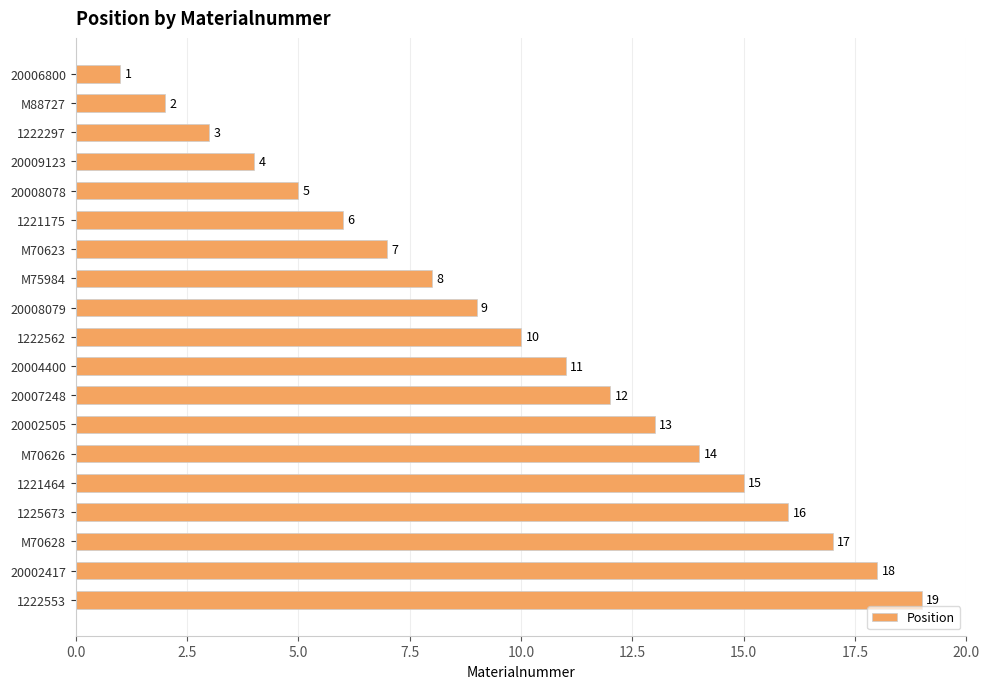

Rank the categories by value from highest to lowest.

1222553, 20002417, M70628, 1225673, 1221464, M70626, 20002505, 20007248, 20004400, 1222562, 20008079, M75984, M70623, 1221175, 20008078, 20009123, 1222297, M88727, 20006800